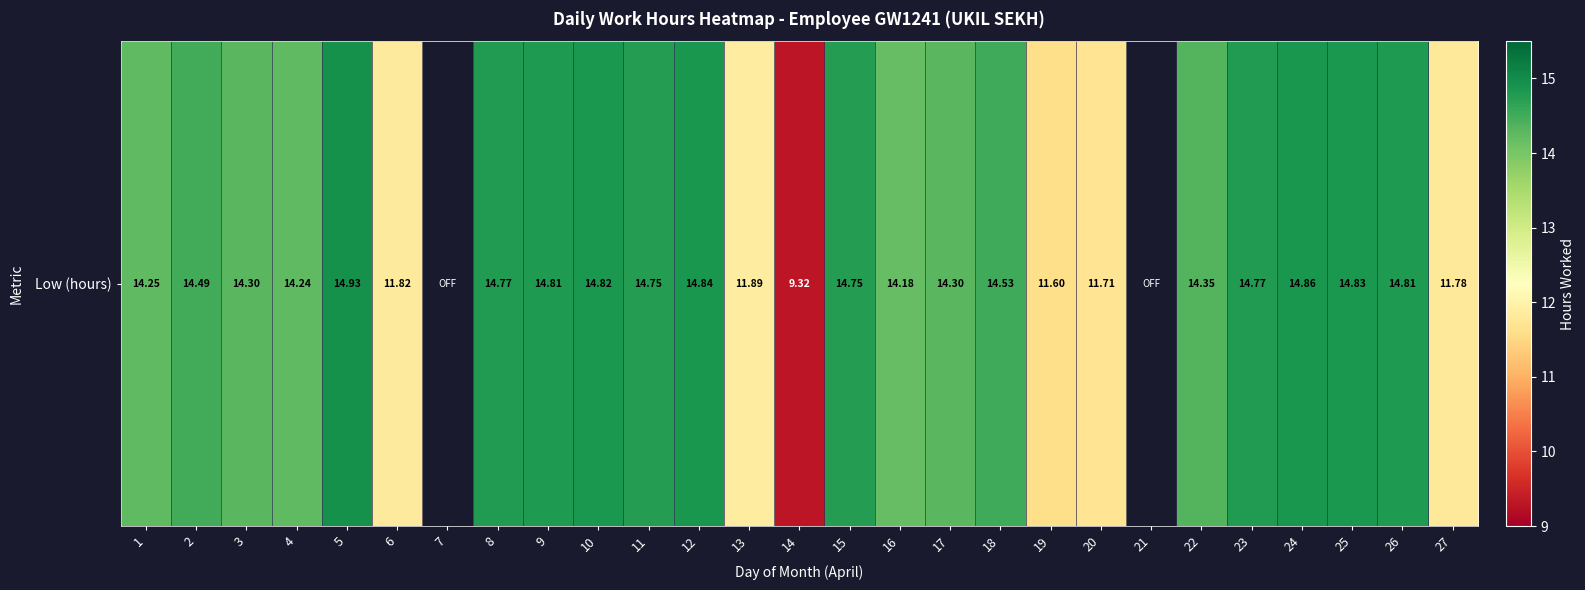

True or false: the data shows 24.7 at 11.

False